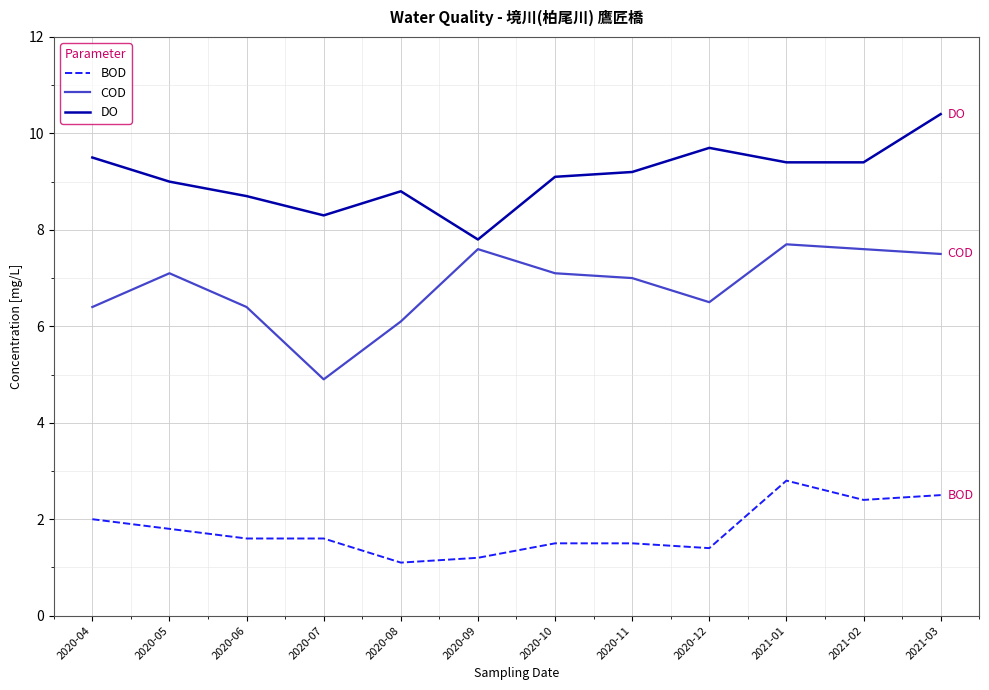

Which category has the highest value across all series?

2021-03